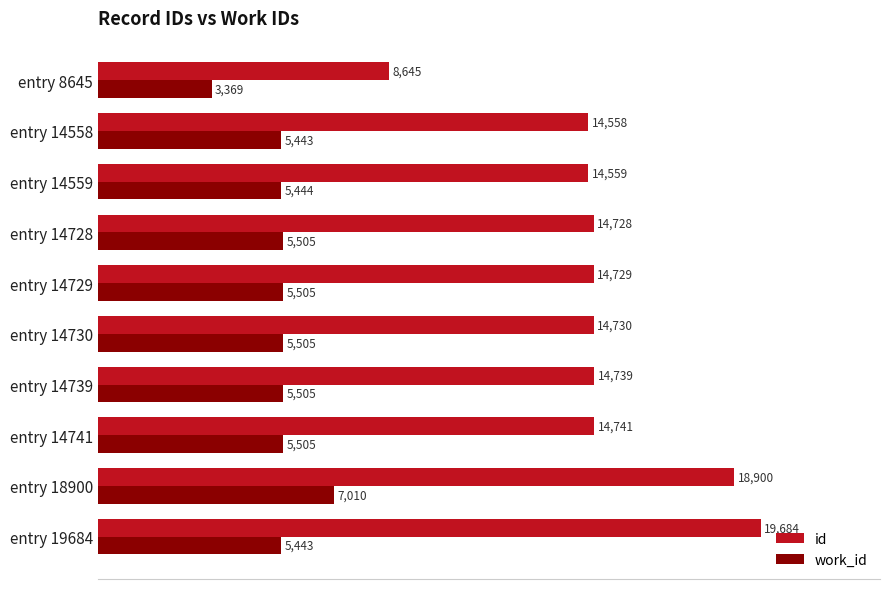

The value of id at entry 19684 is 19684. True or false?

True